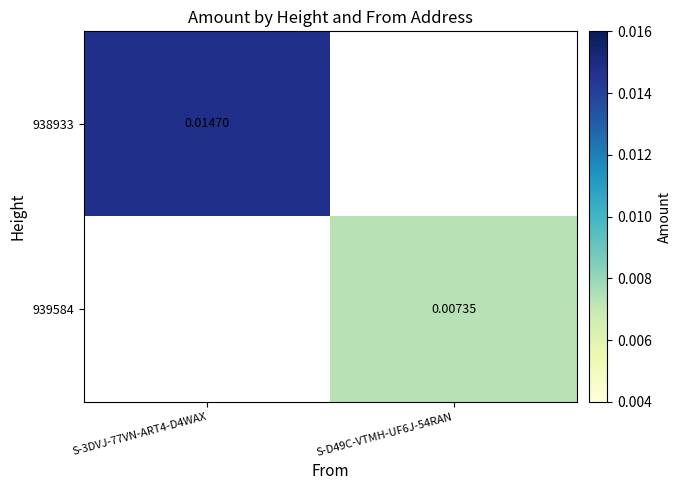

At which category is the sum across all series the highest?

S-3DVJ-77VN-ART4-D4WAX